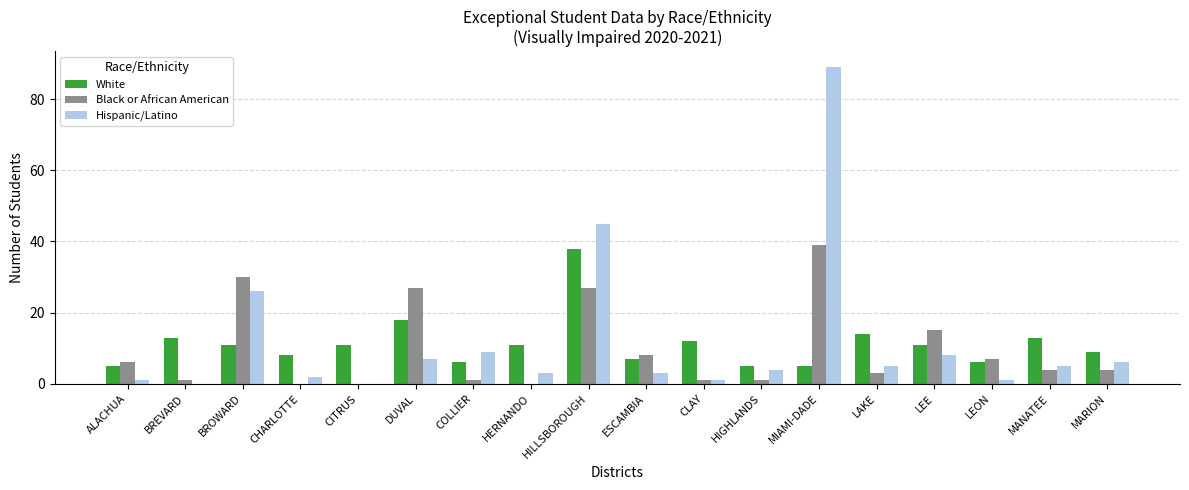

How many groups of bars are there?

18